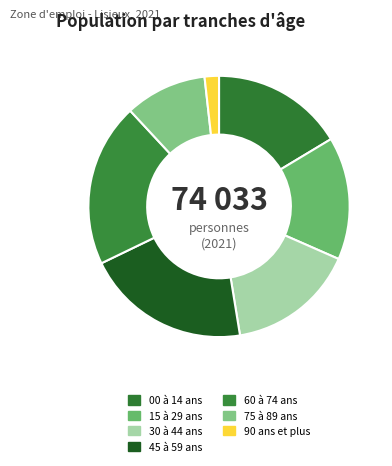

Is there any slice that represents more than half of the pie?

No